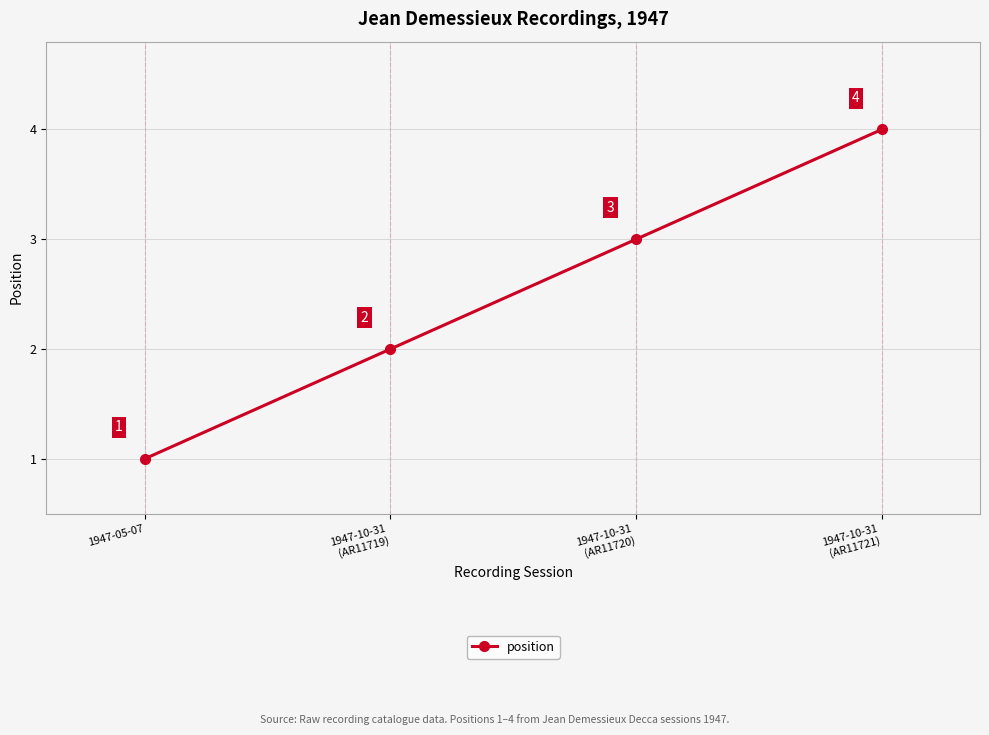

Rank the categories by value from lowest to highest.

1947-05-07, 1947-10-31
(AR11719), 1947-10-31
(AR11720), 1947-10-31
(AR11721)